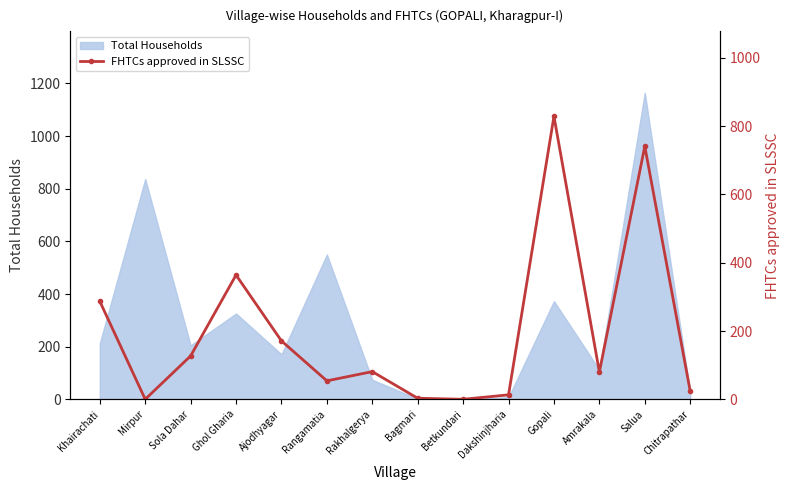

True or false: the data shows 59 at Ajodhyagar.

False